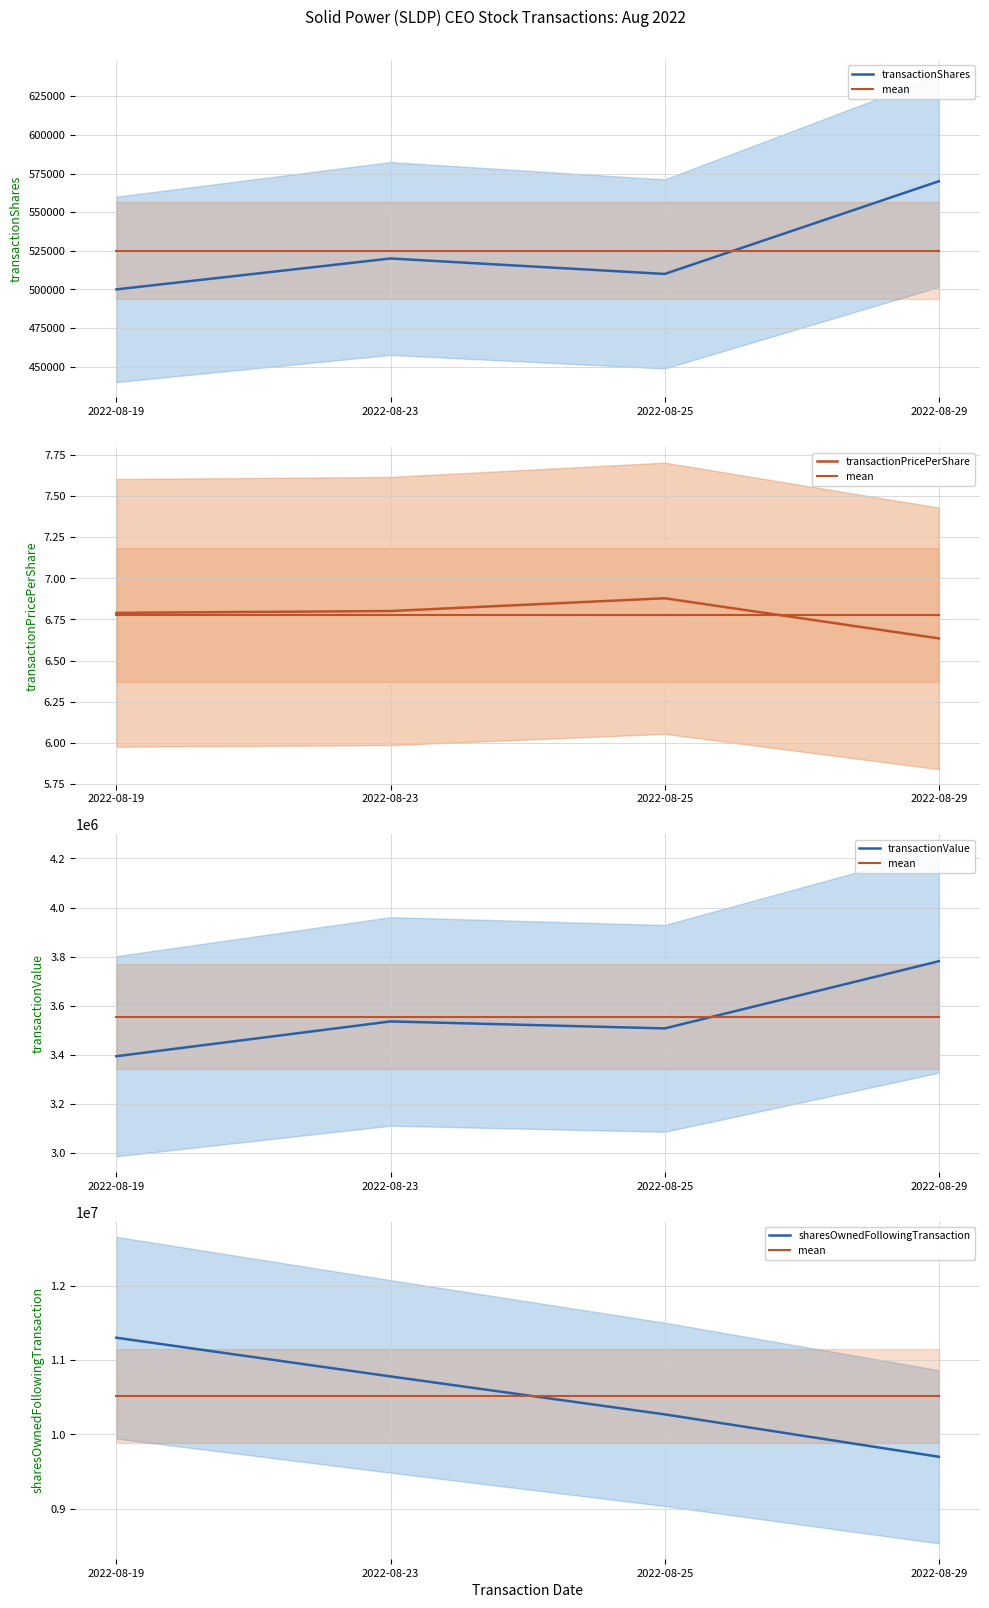

True or false: mean has a value of 10512714.0 at 2022-08-25.

True